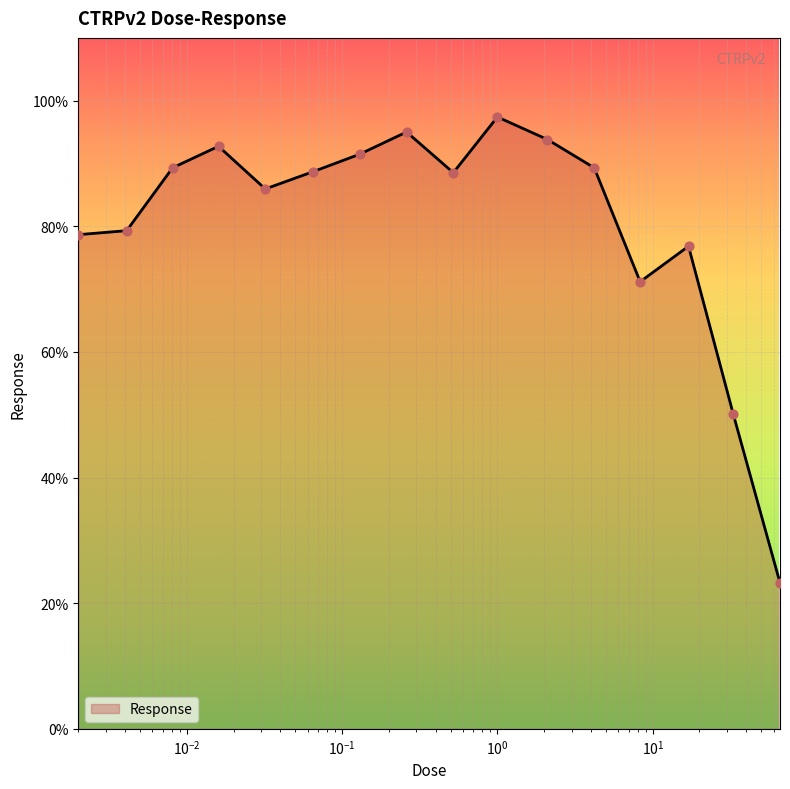

What is the difference between the maximum and minimum values?

74.2